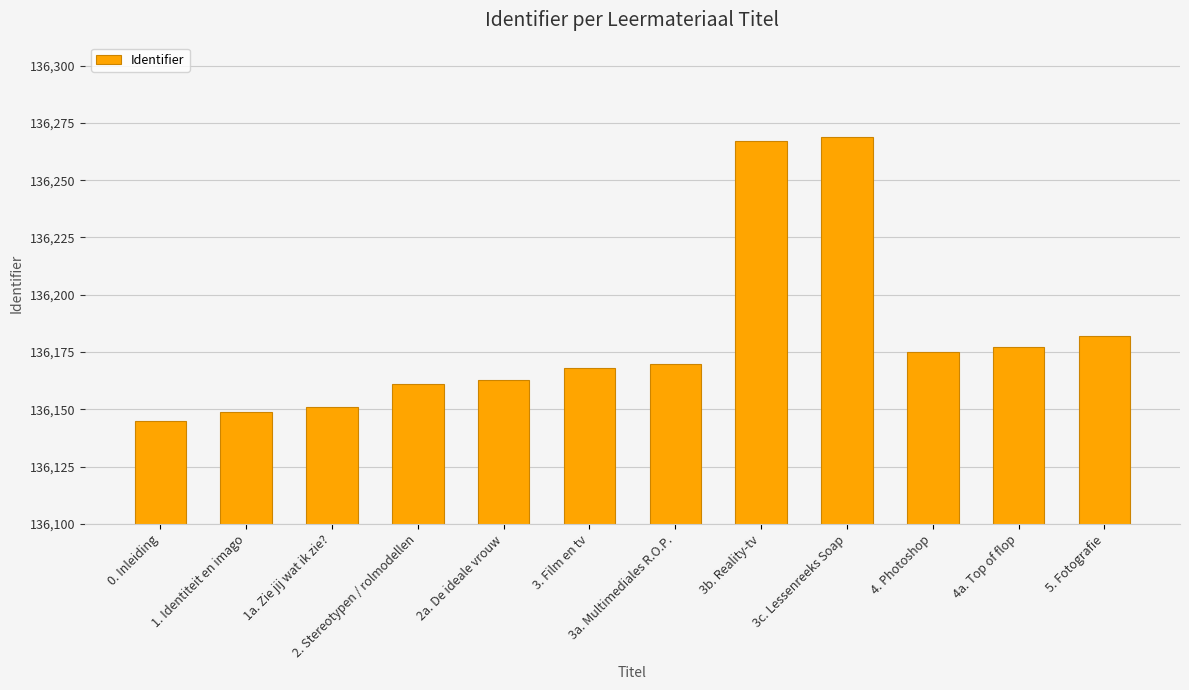

What is the value of the 5th bar from the left?

136163